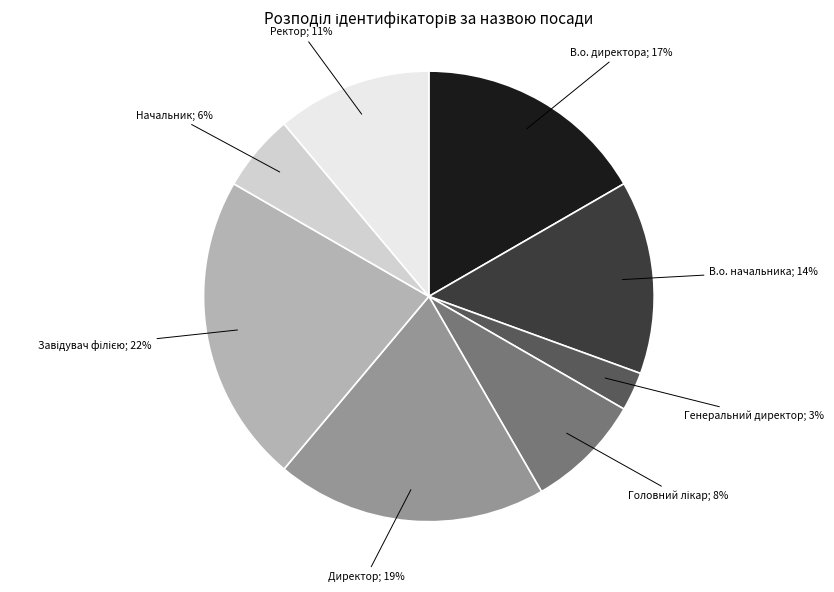

Is there any slice that represents more than half of the pie?

No